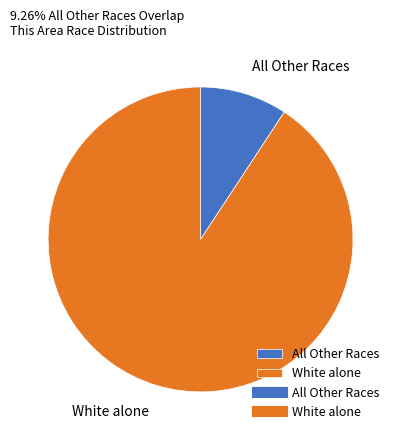

Rank the categories by value from lowest to highest.

All Other Races, White alone